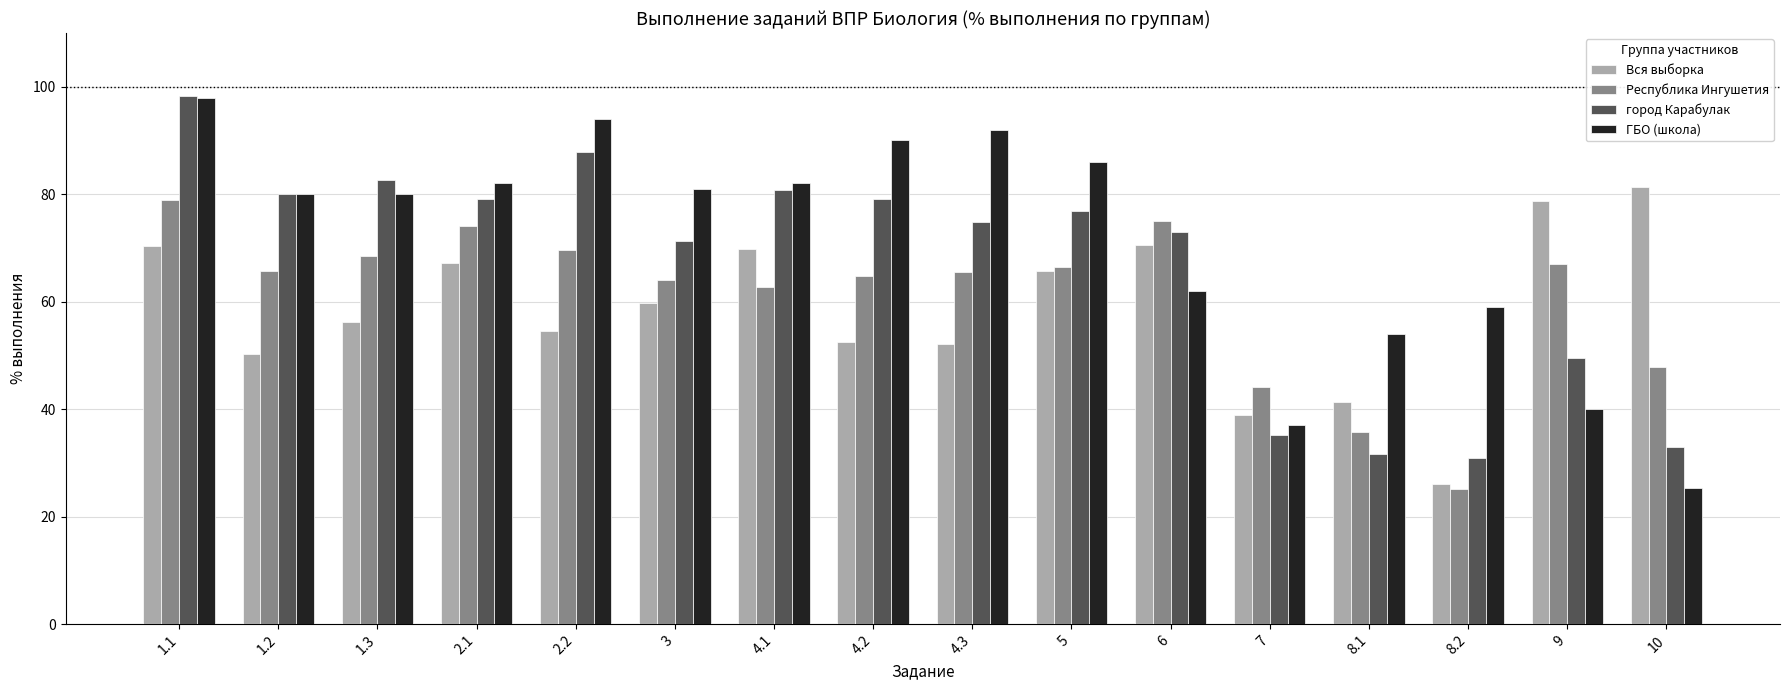

Which series has the largest total across all categories?

ГБО (школа)